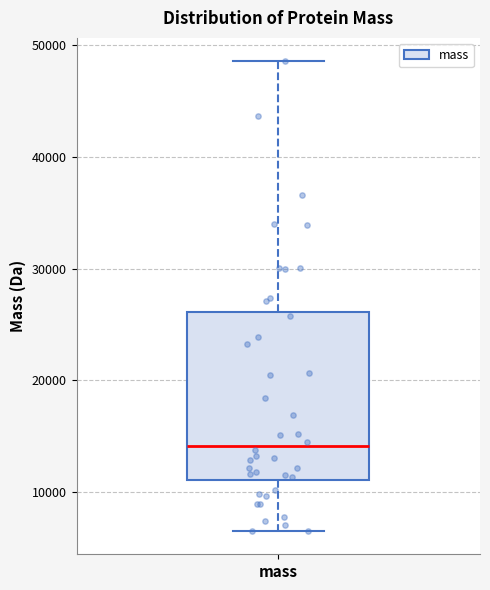

Transcribe this box plot: give where the median line is, the range the box spans, and where the two whiskers end, as read against the y-axis. The values are not printed on the chart, so give them approximately, as read against the axis.

median 14000, box 11000 to 26000, whiskers 7000 to 49000